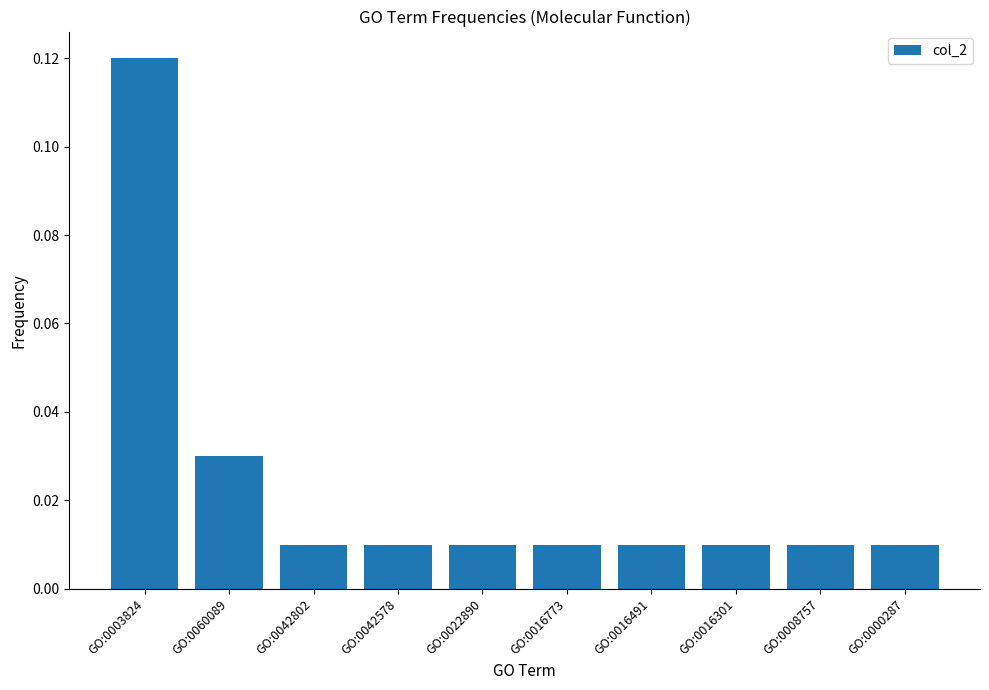

What is the label of the 4th bar from the right?

GO:0016491